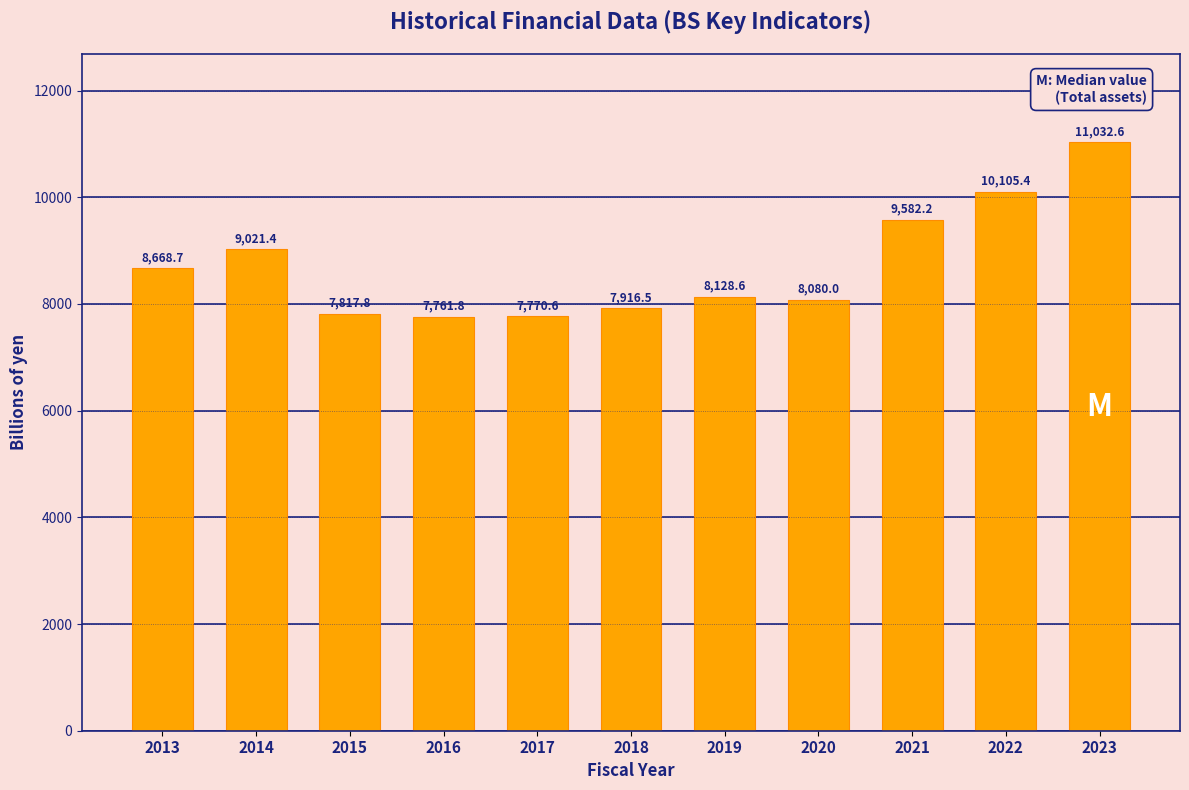

Reading left to right, extract all data points from this chart.

8668.7	9021.4	7817.8	7761.8	7770.6	7916.5	8128.6	8080.0	9582.2	10105.4	11032.6